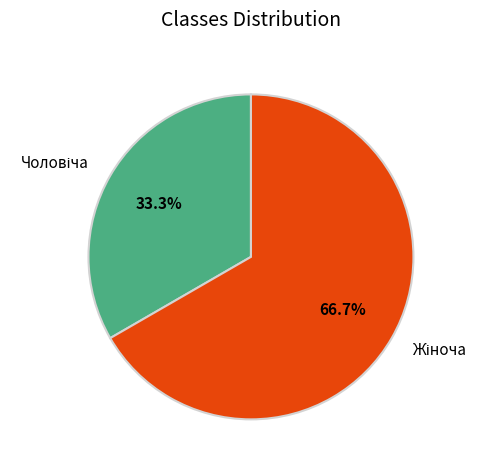

To the nearest percent, what is the difference between the Чоловіча and Жіноча slice percentages?

33%